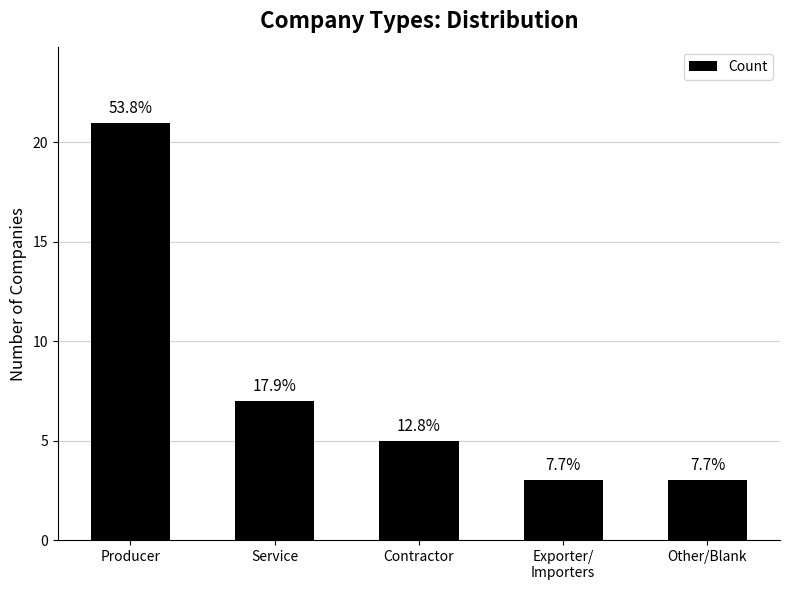

Are the bars horizontal?

No